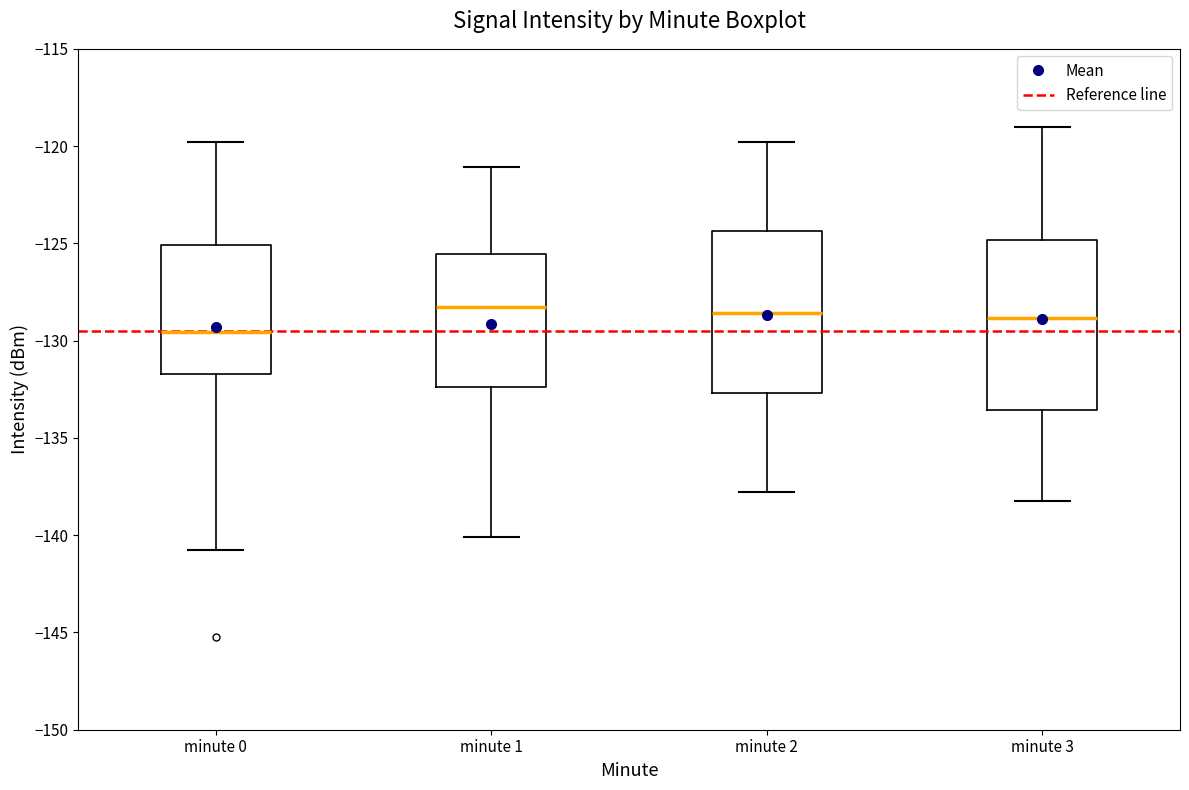

Reading left to right, transcribe this box plot: for each box, give where its median line is, the range the box spans, and where its two whiskers end, as read against the y-axis. The values are not printed on the chart, so give them approximately, as read against the axis.

minute 0: median -129.5, box -131.5 to -125.0, whiskers -141.0 to -120.0
minute 1: median -128.5, box -132.5 to -125.5, whiskers -140.0 to -121.0
minute 2: median -128.5, box -132.5 to -124.5, whiskers -138.0 to -120.0
minute 3: median -129.0, box -133.5 to -125.0, whiskers -138.0 to -119.0